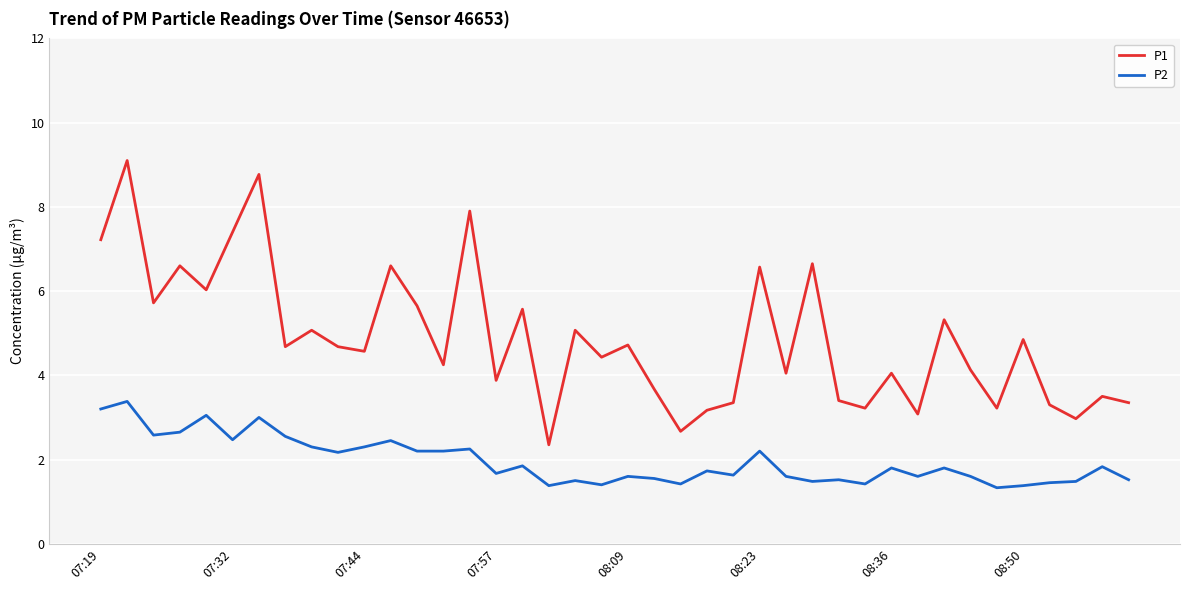

True or false: P1 and P2 cross at least once.

False